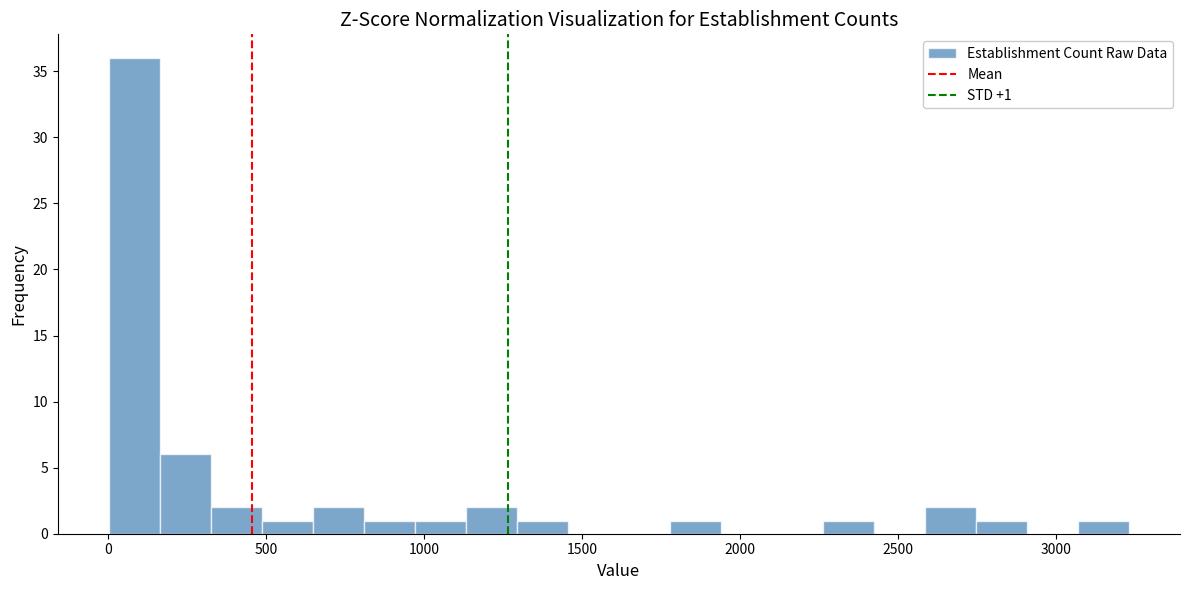

Around what value on the x-axis is the tallest bar? Give the approximate position of its centre, as read against the axis.

100